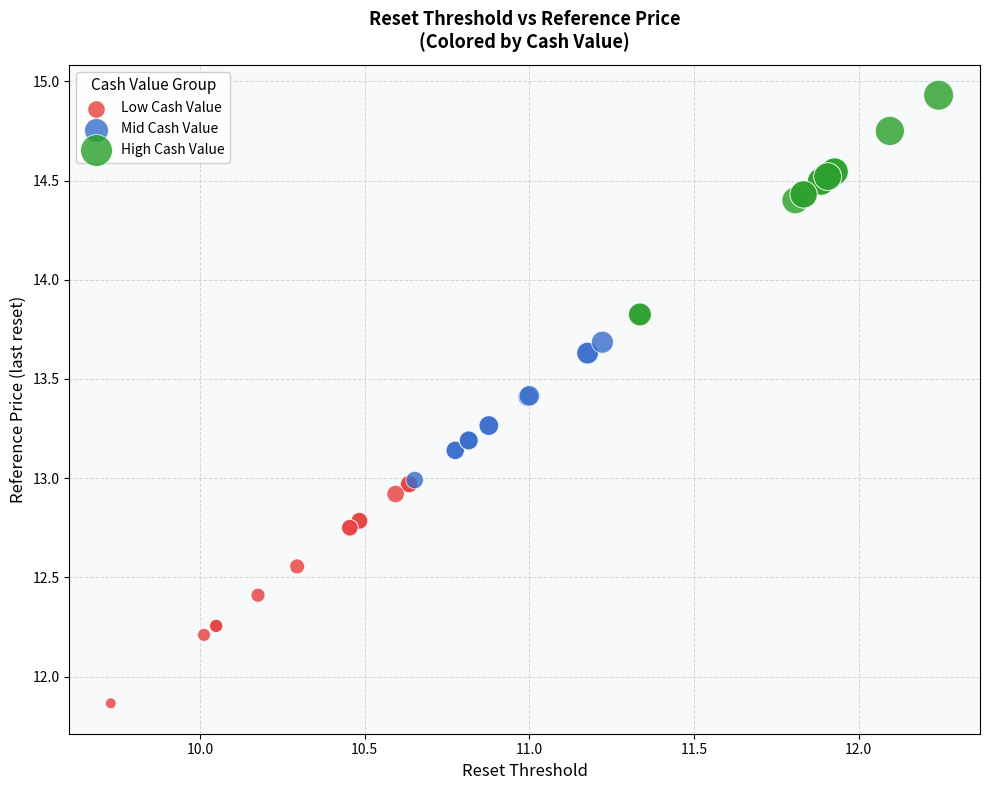

Which series reaches the maximum Y coordinate?

High Cash Value